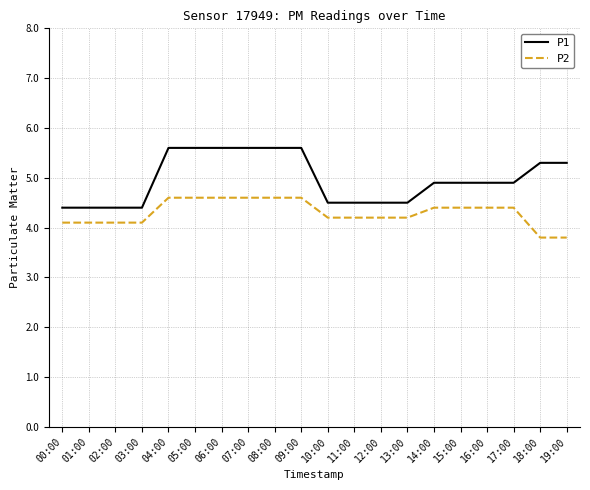

True or false: P1 and P2 intersect in this chart.

False